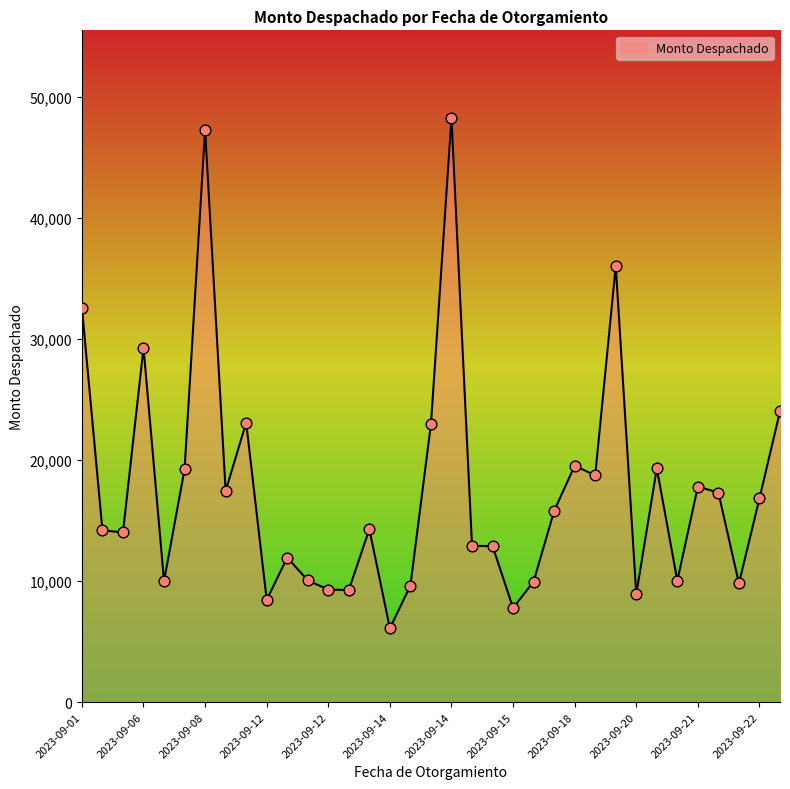

What is the smallest value displayed?

6092.0